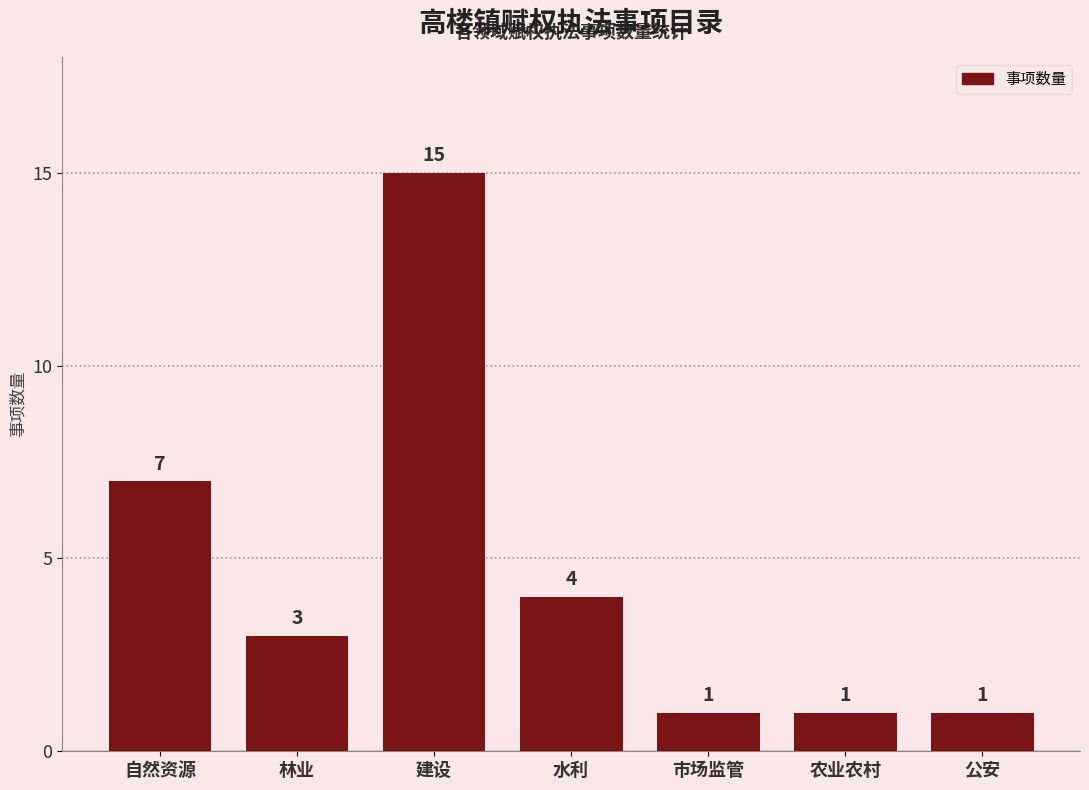

Reading left to right, extract all data points from this chart.

自然资源=7	林业=3	建设=15	水利=4	市场监管=1	农业农村=1	公安=1